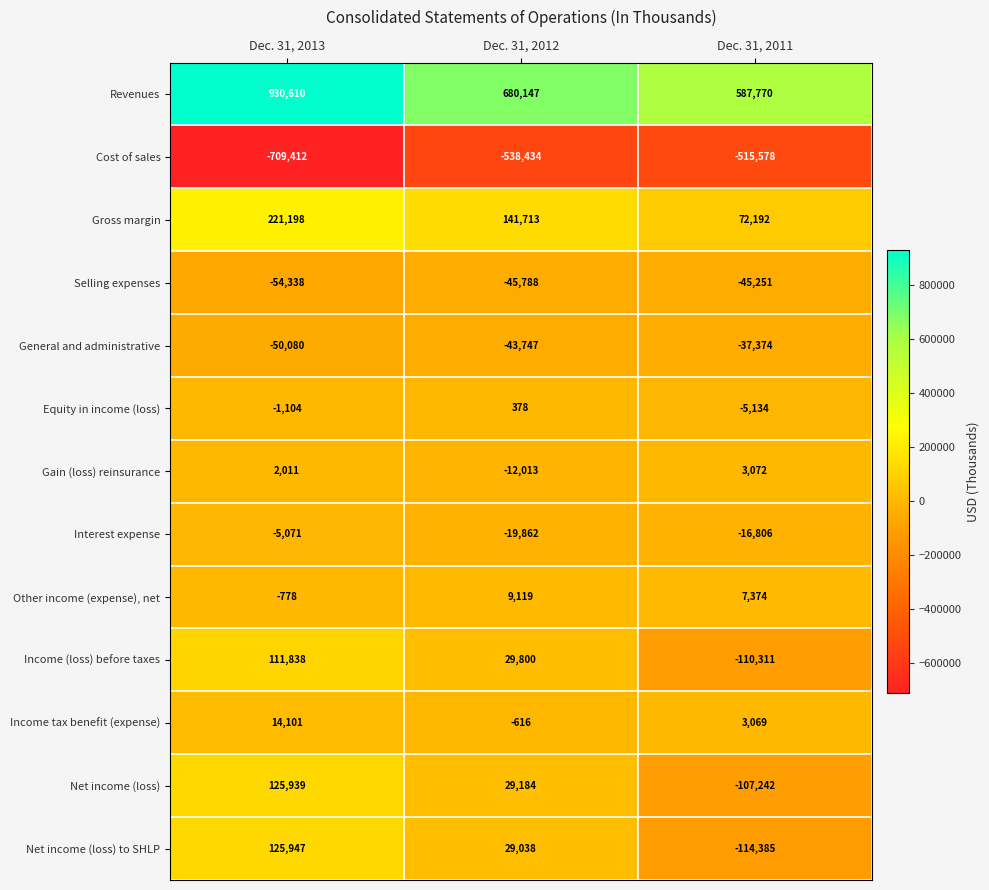

Which series has the largest range (max minus min)?

Revenues